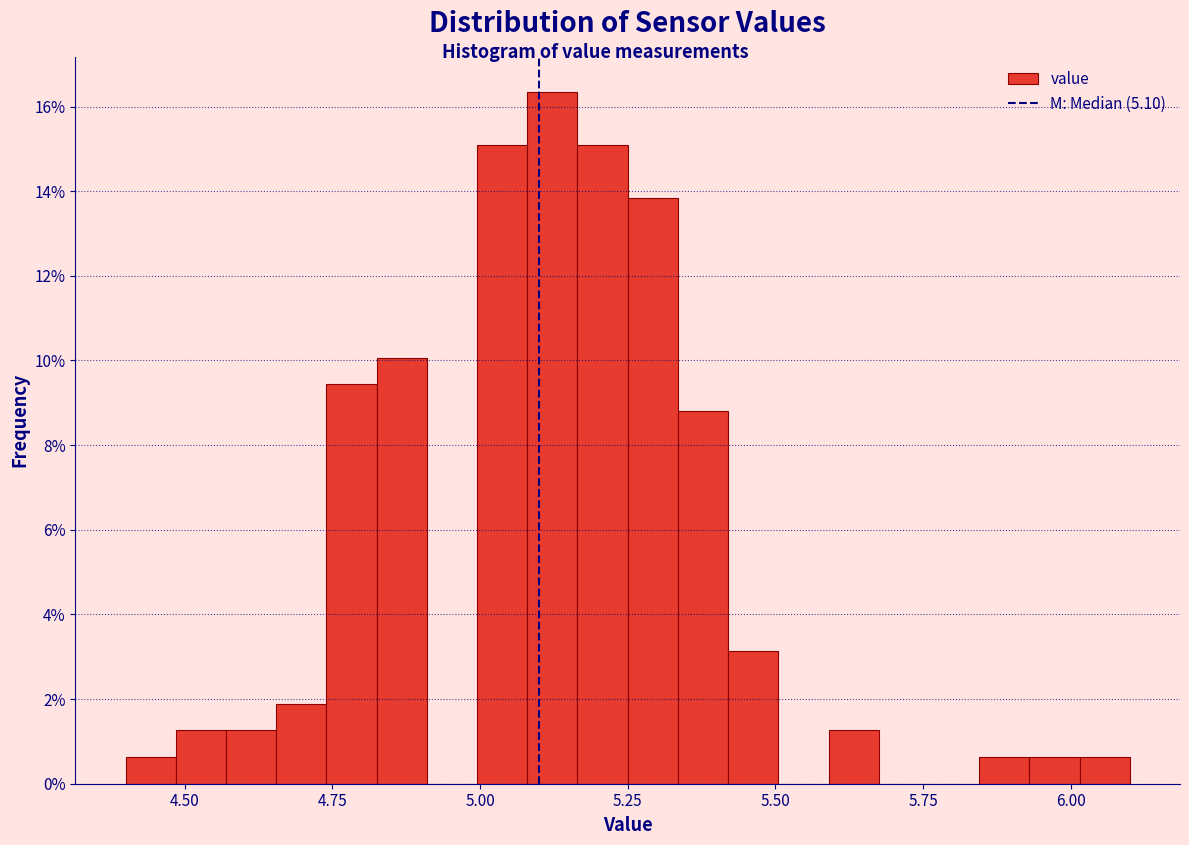

Read against the x-axis, roughly where is the centre of the tallest bar?

5.10